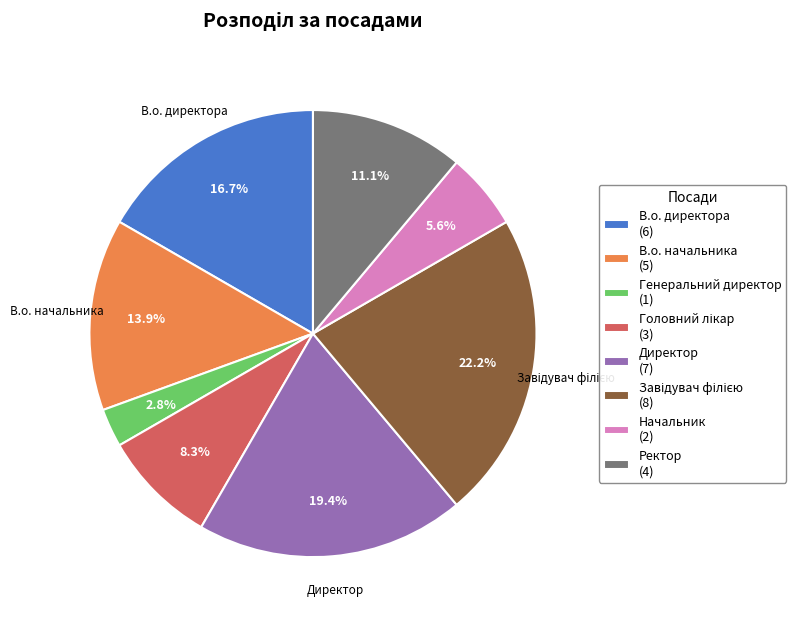

To the nearest percent, what is the combined percentage of В.о. начальника and В.о. директора?

31%